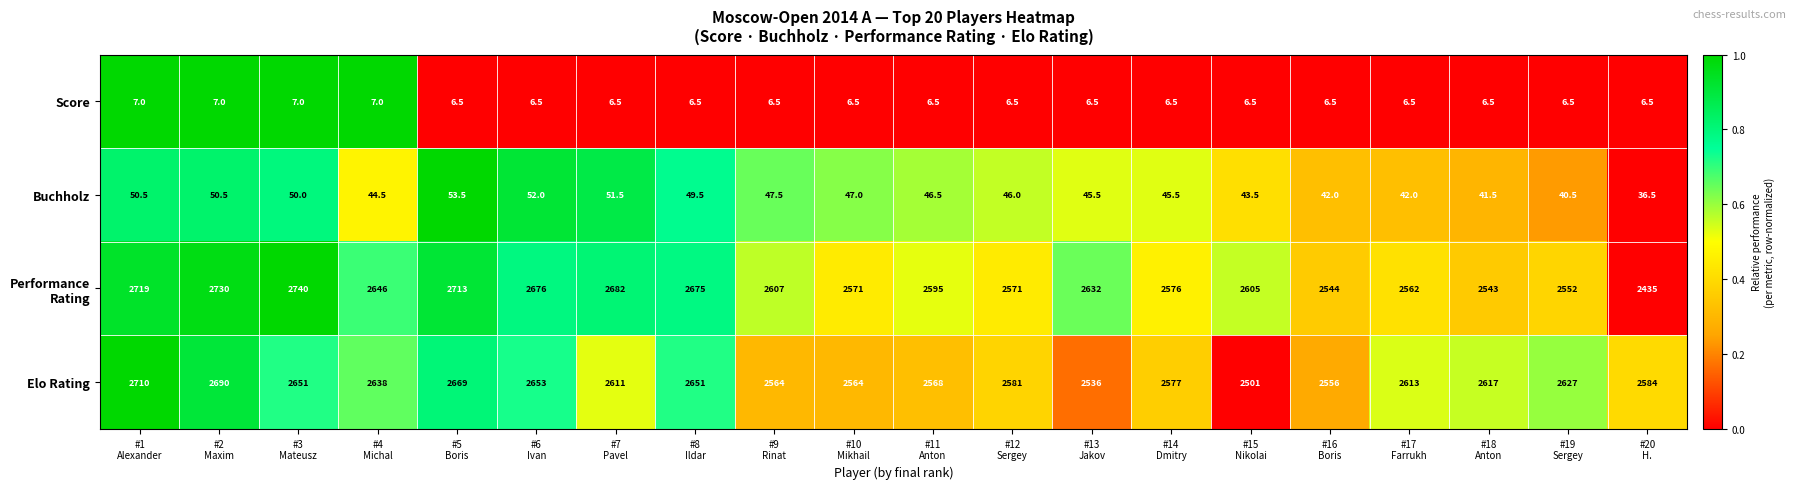

What is the difference between the second highest and second lowest values in the Score series?

0.5